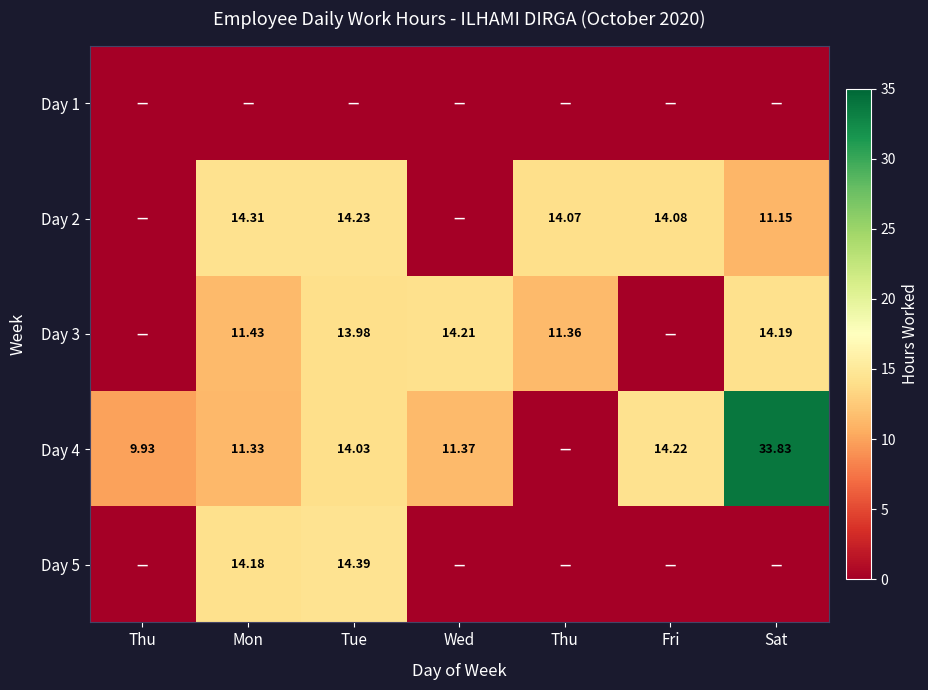

At which category is the sum across all series the highest?

Sat